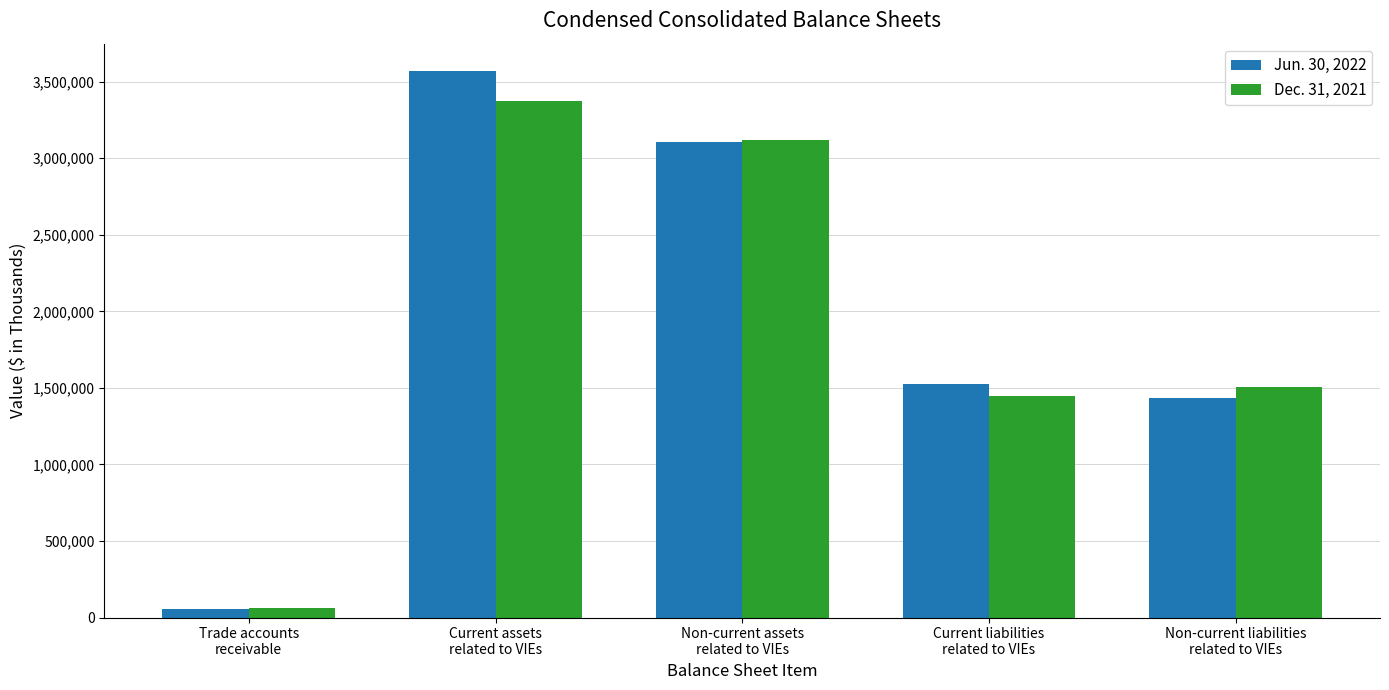

List the series in order of their peak value, lowest first.

Dec. 31, 2021, Jun. 30, 2022